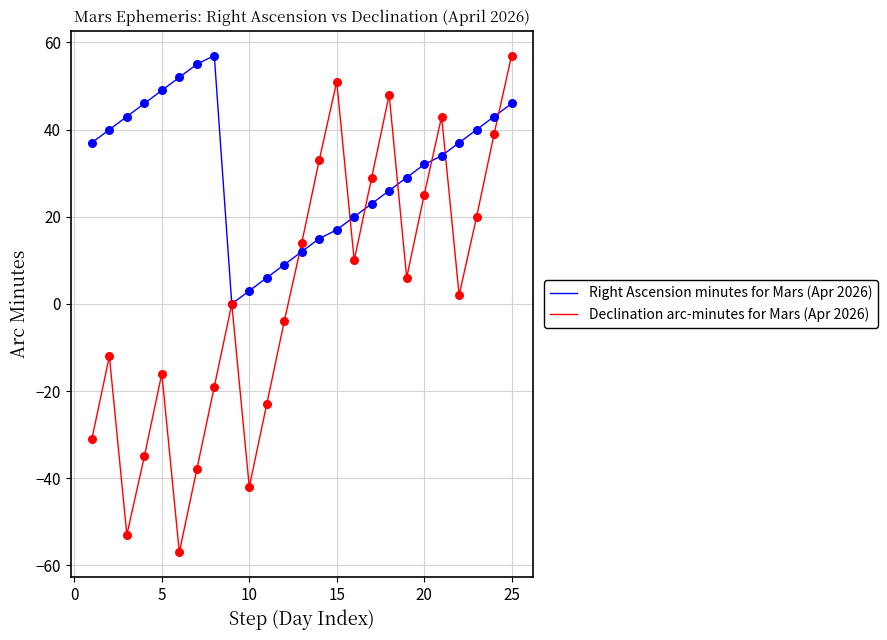

Which series has the largest range (max minus min)?

Declination arc-minutes for Mars (Apr 2026)